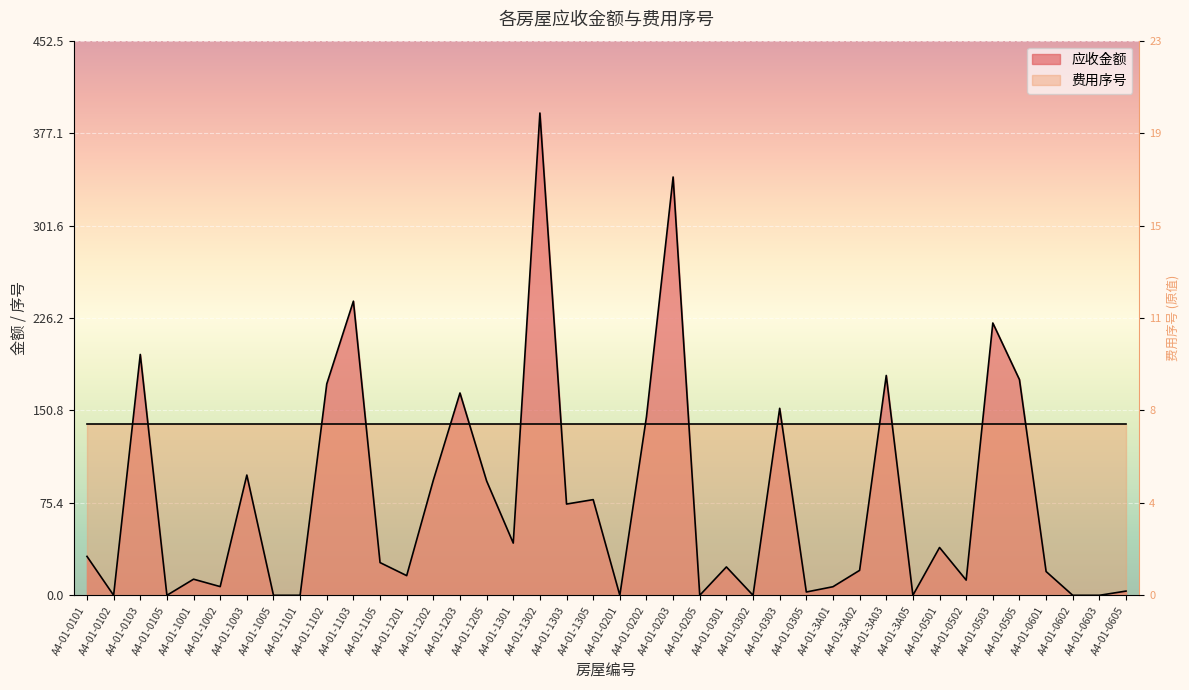

What is the approximate value at A4-01-0503?

222.2